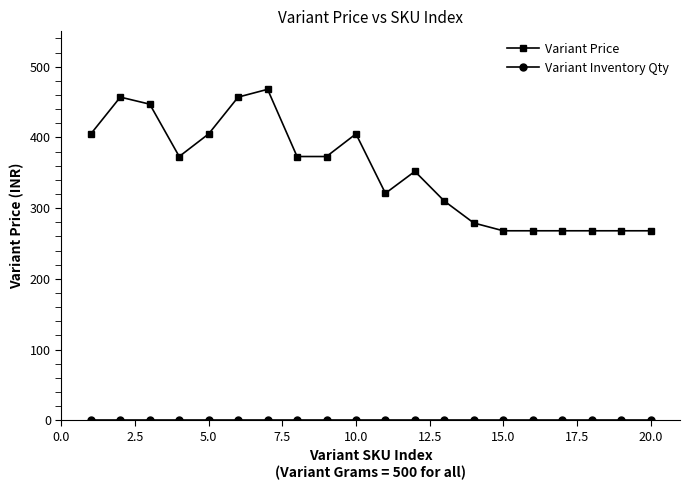

What is the value of the Variant Price point at the 17th from the left?

268